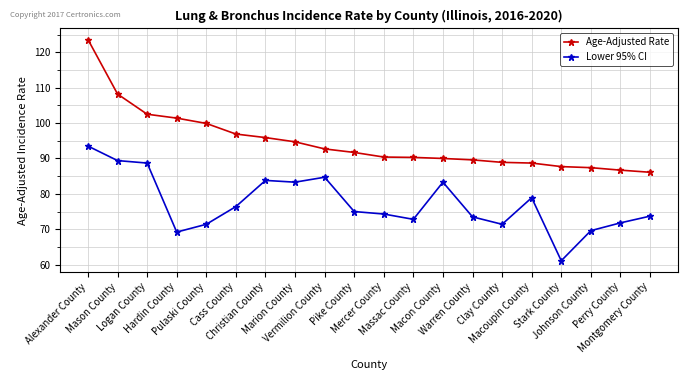

How many lines are shown in the chart?

2